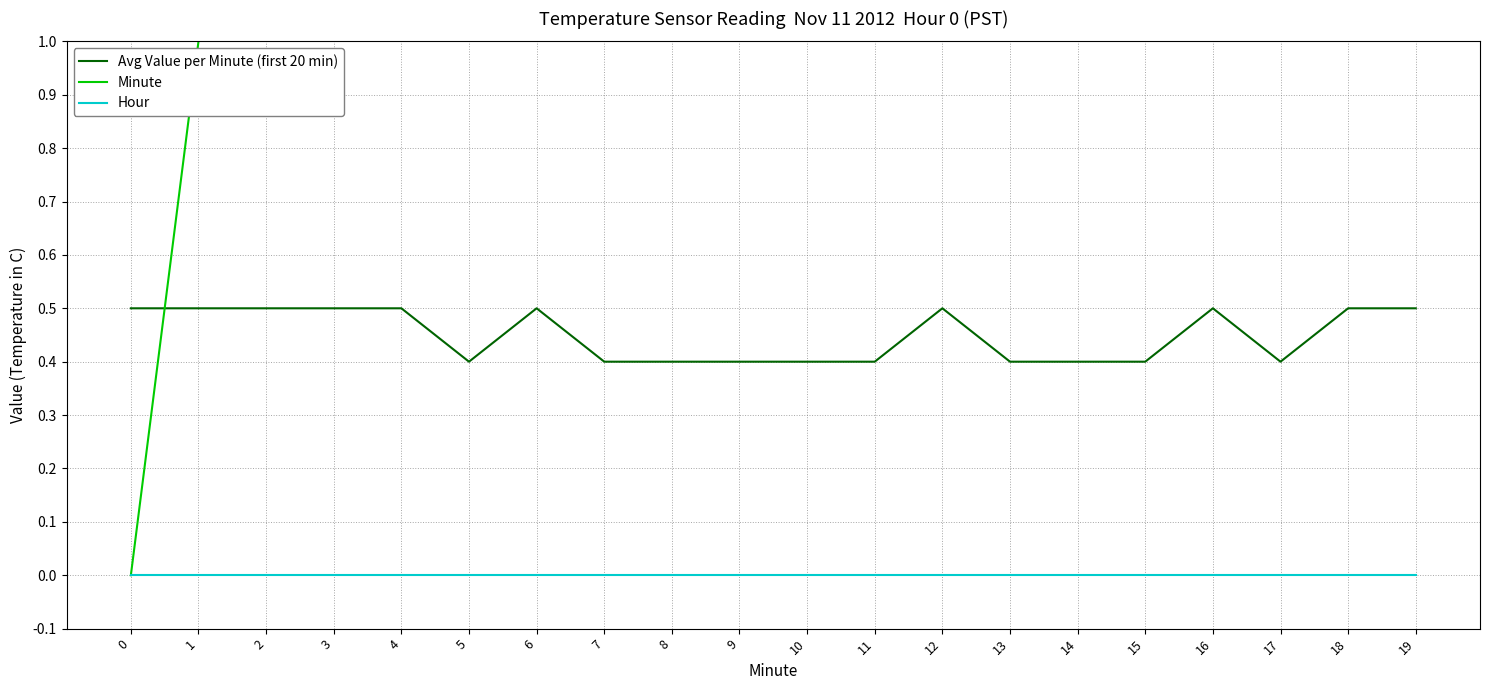

Is the value of Minute at 12 greater than the value of Hour at 10?

Yes